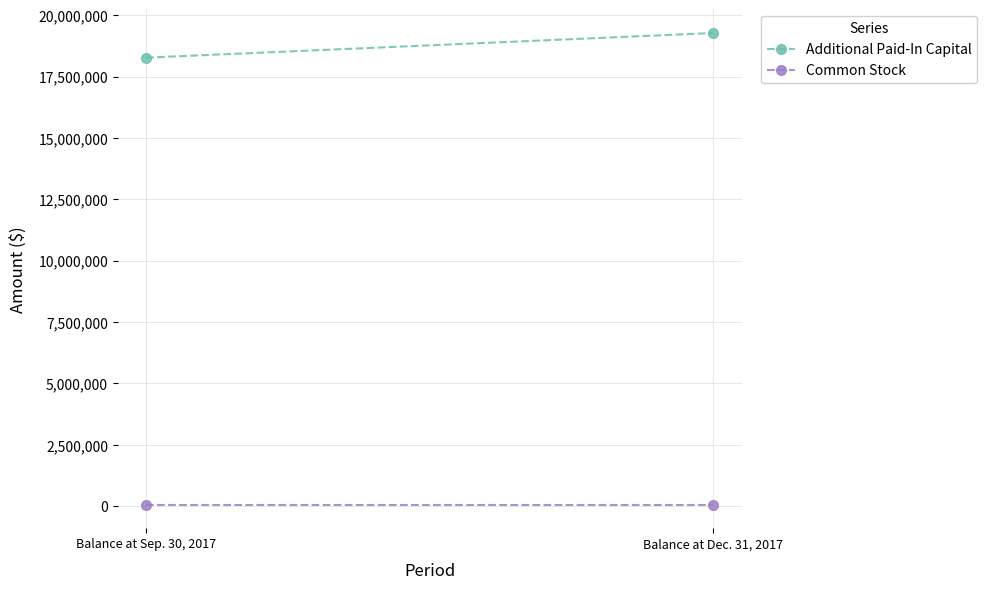

At Balance at Sep. 30, 2017, list the series in order from largest to smallest.

Additional Paid-In Capital, Common Stock